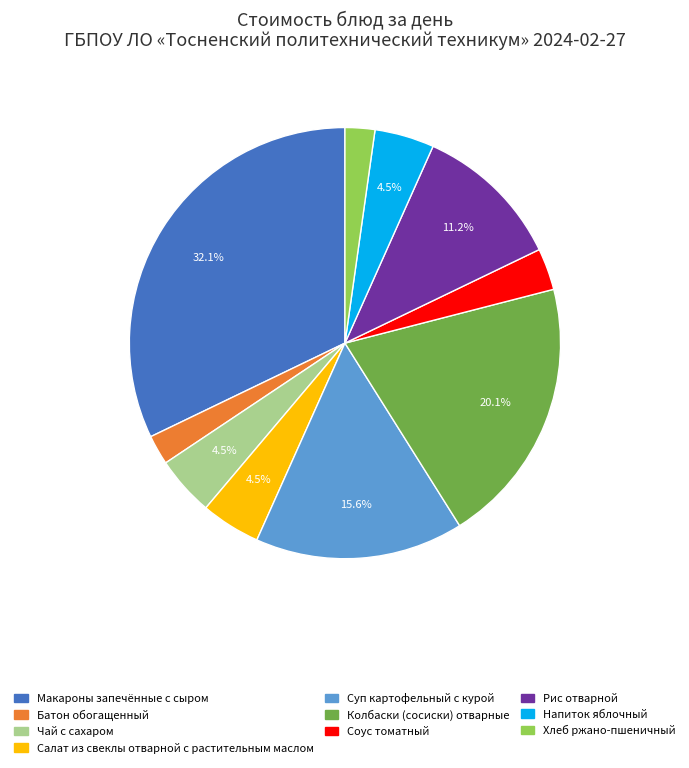

True or false: Рис отварной accounts for 1% of the total.

False